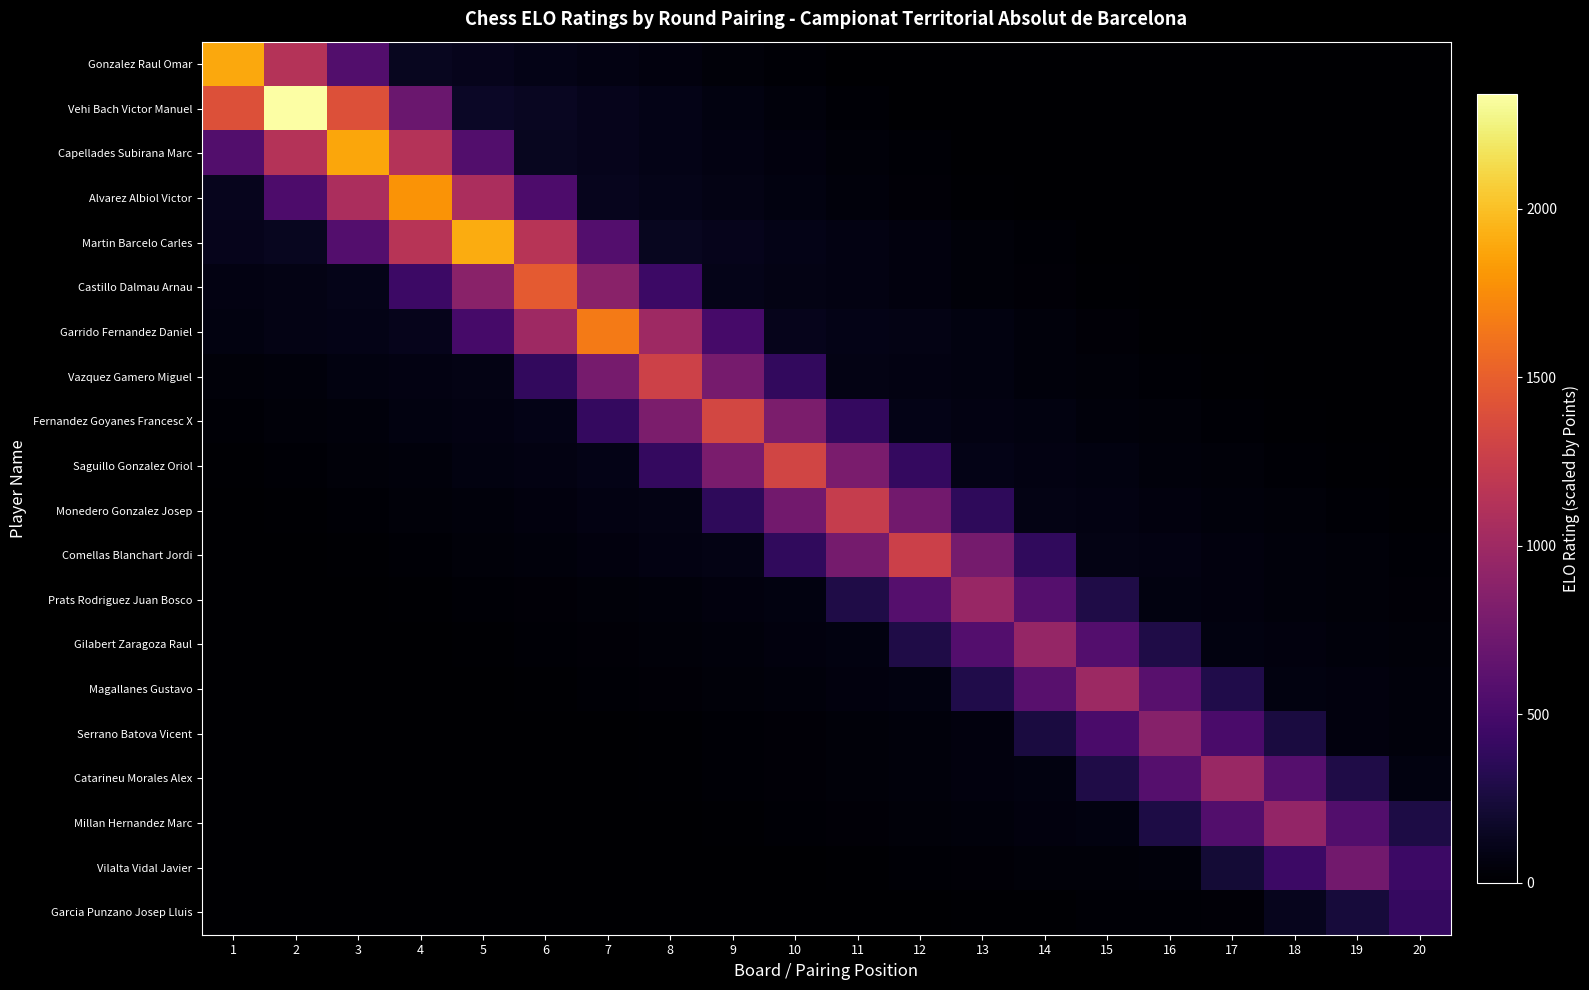

Count the number of categories in the chart.

20